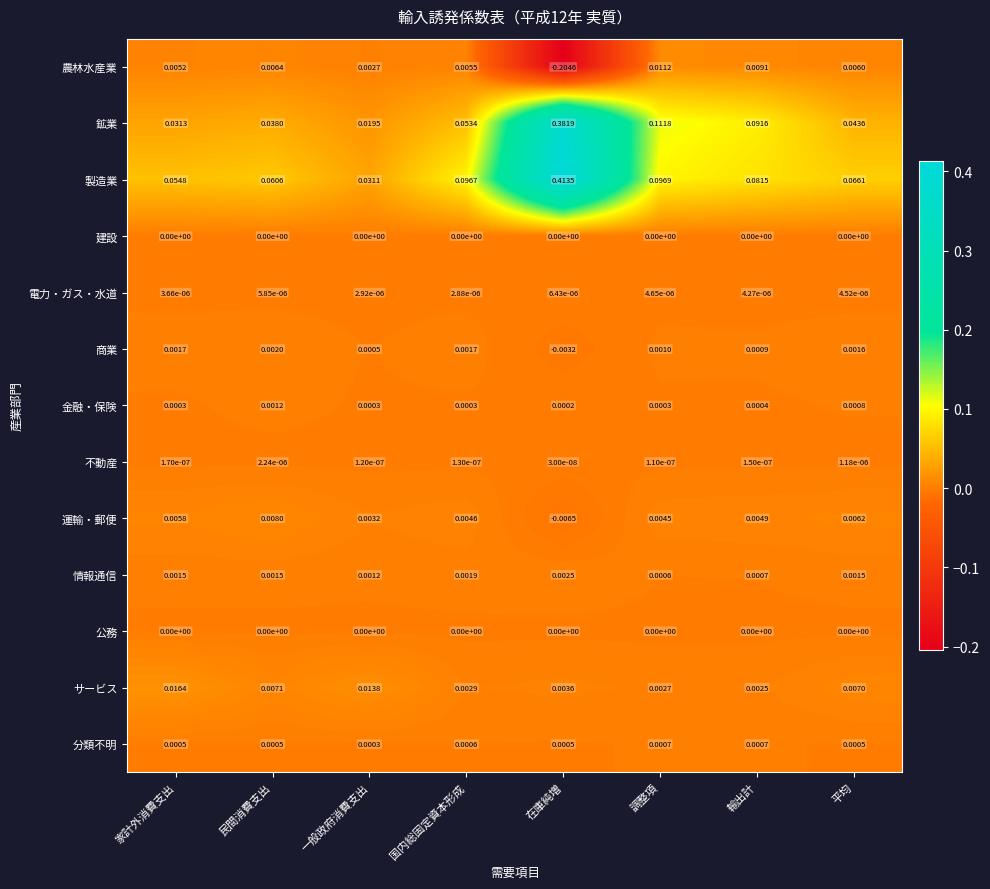

Which series has the largest range (max minus min)?

製造業